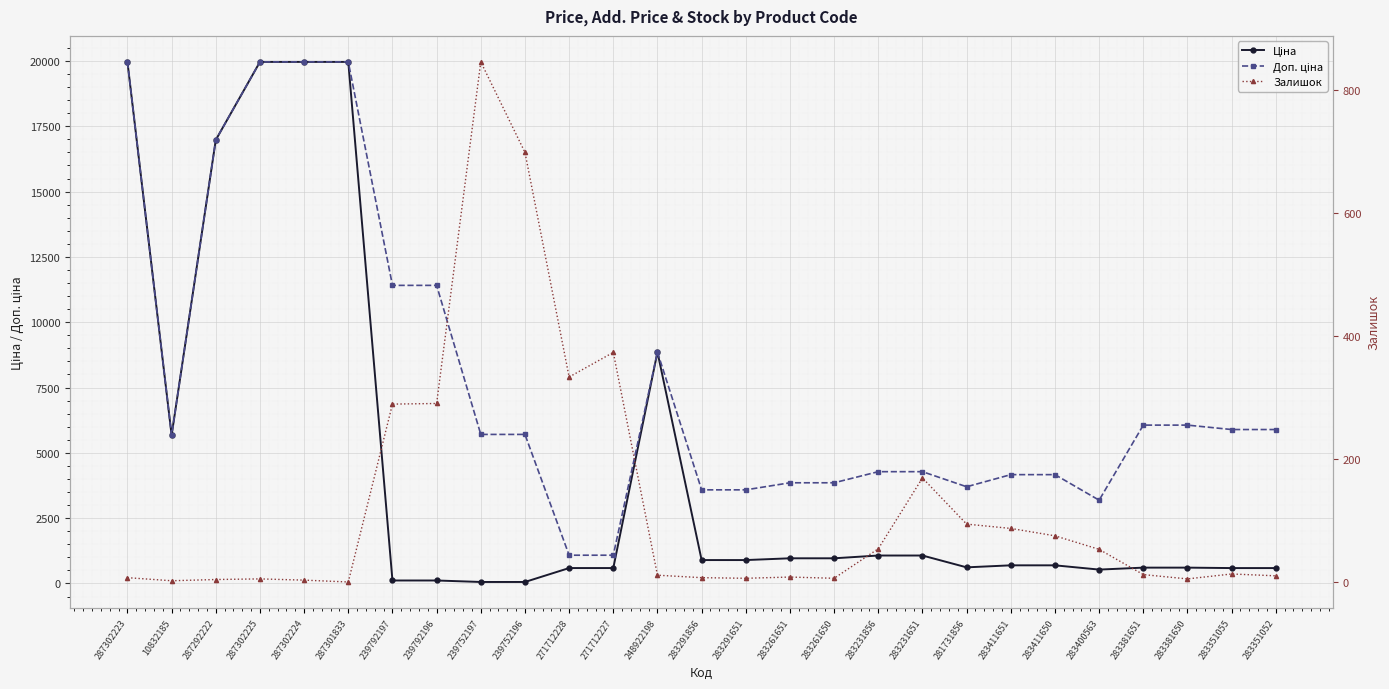

Rank the series by their maximum value, from lowest to highest.

Залишок, Ціна, Доп. ціна